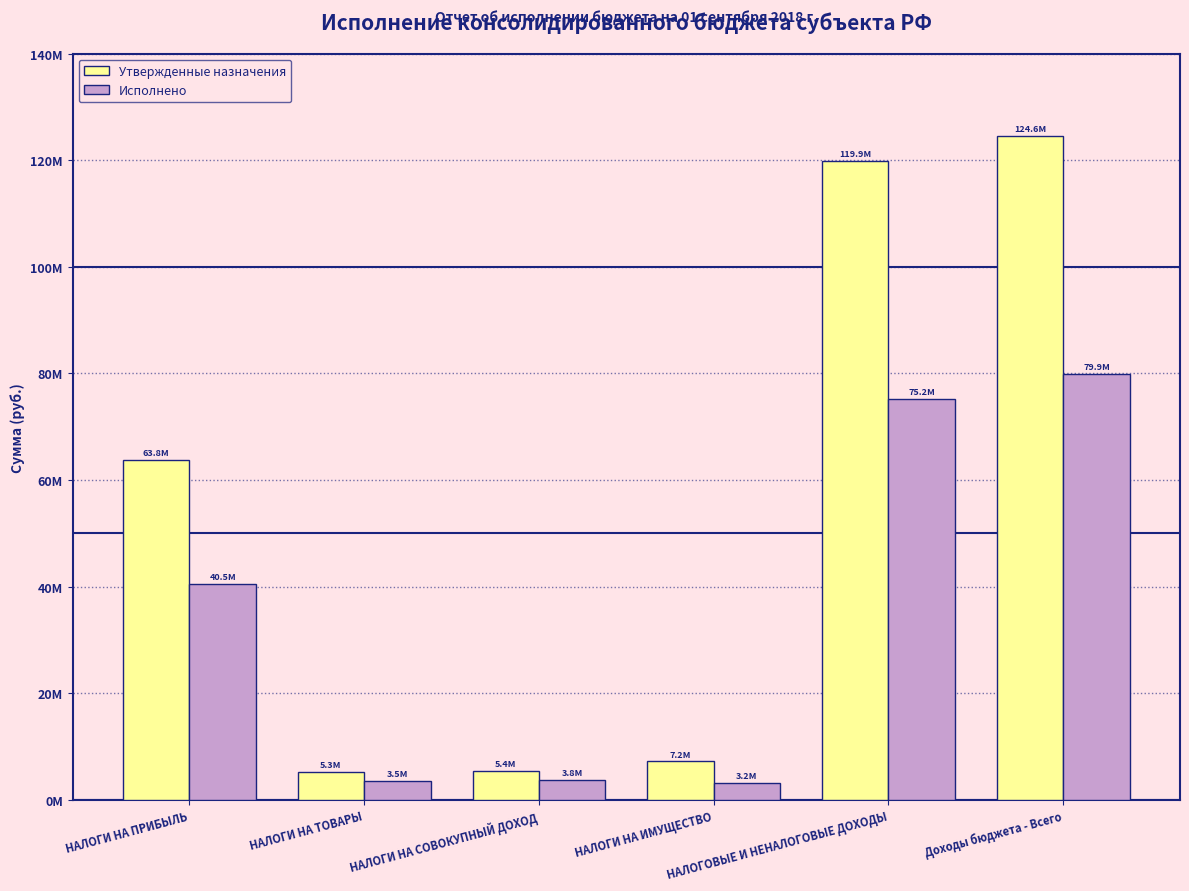

What are all the series names shown in the legend?

Утвержденные назначения, Исполнено